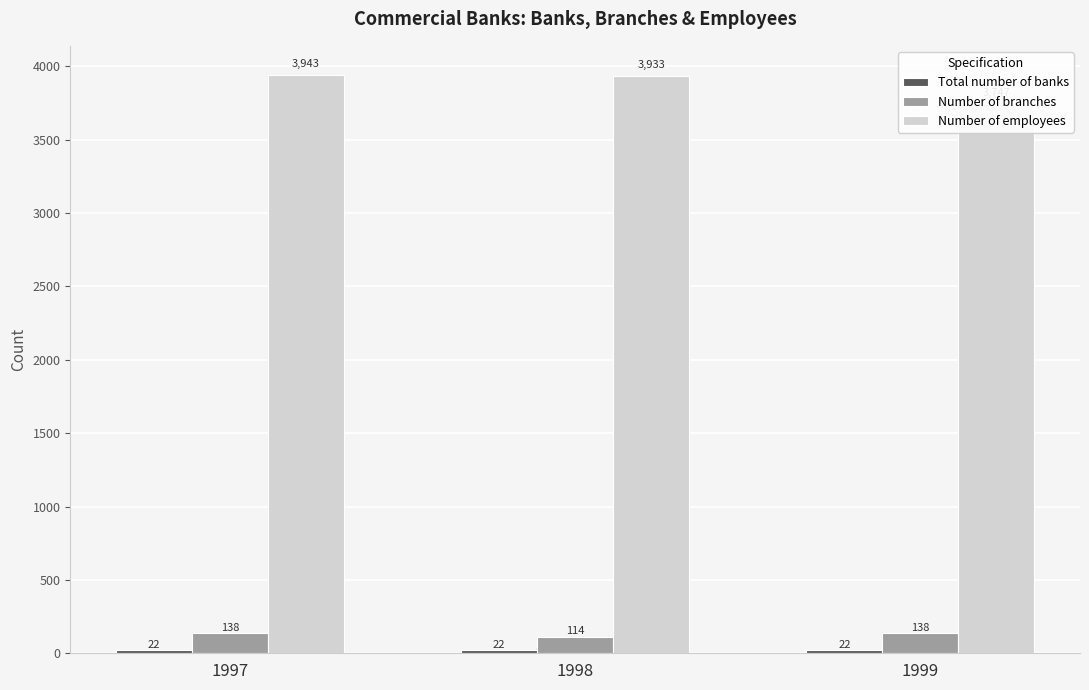

What is the greatest value displayed?

3943